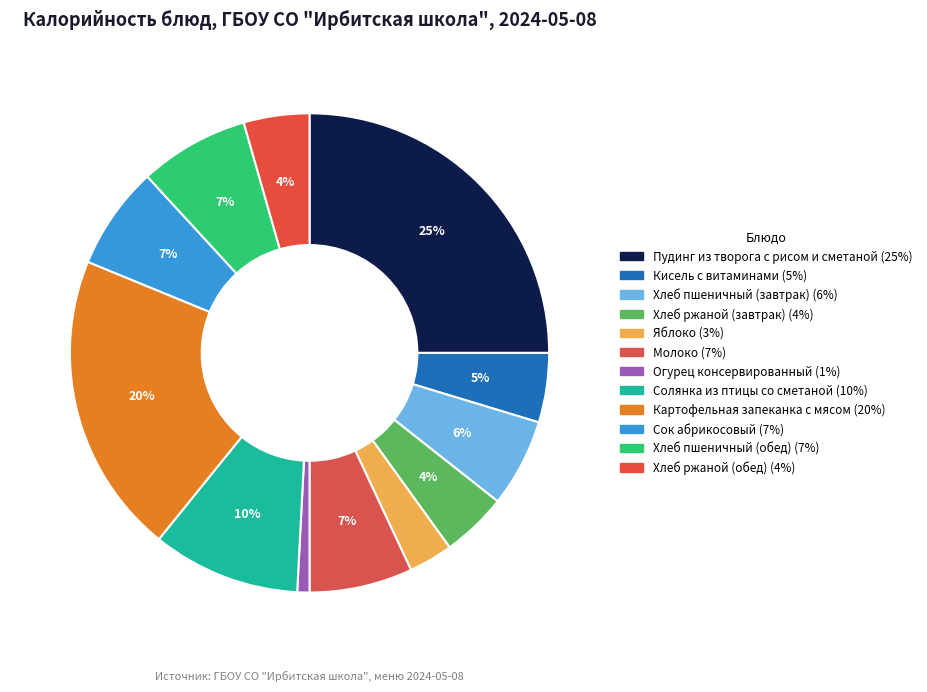

What is the change in value from Кисель с витаминами to Хлеб пшеничный (завтрак)?

+20